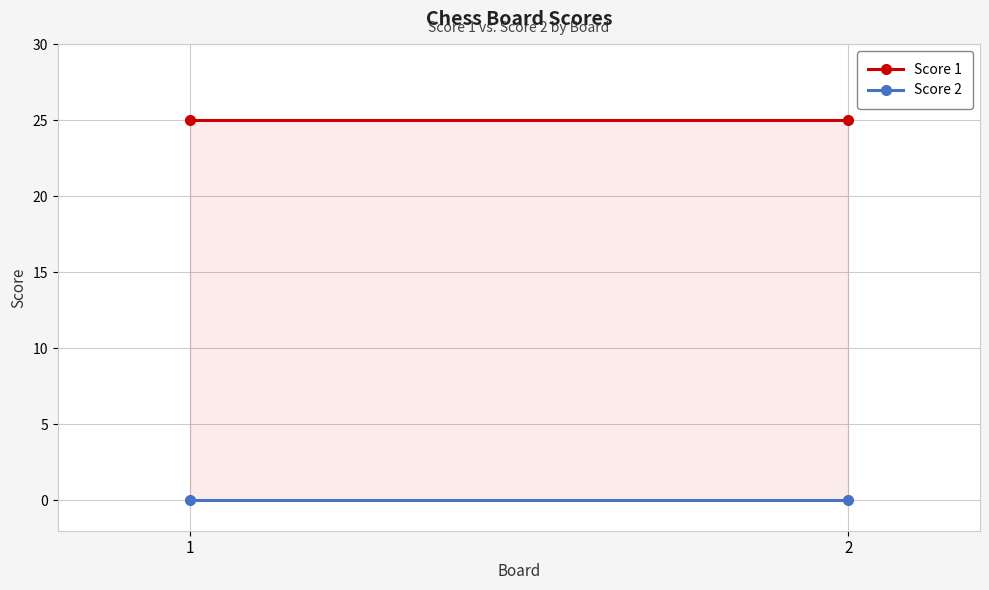

What is the total value across all series at 2?

25